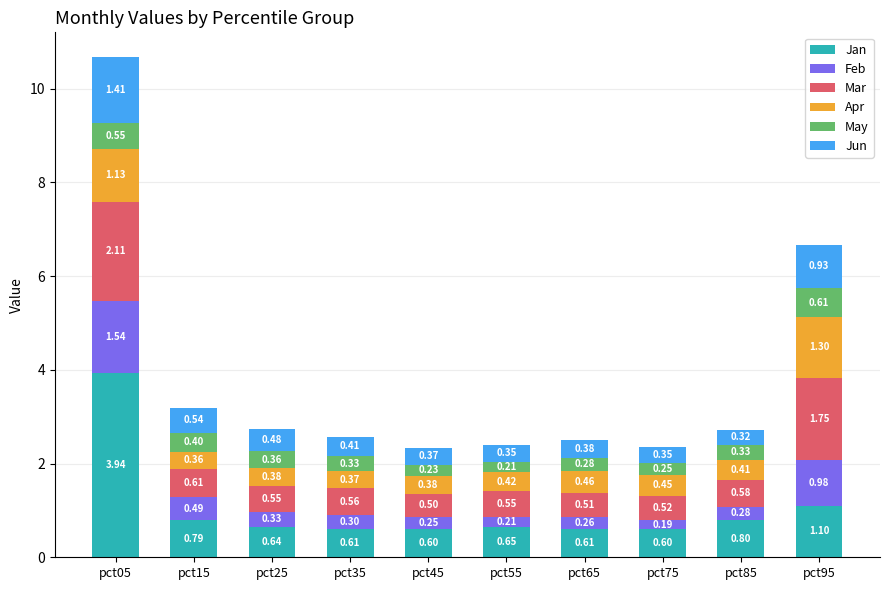

What is the total value across all series at pct05?

10.7